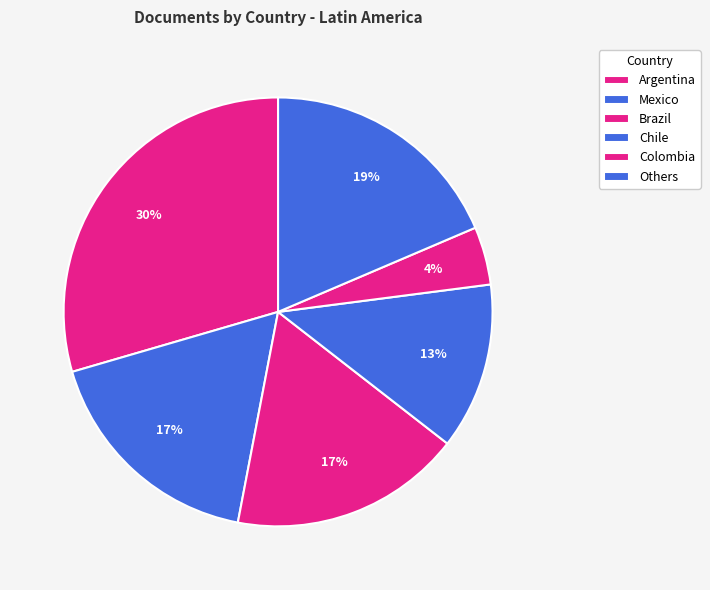

What is the largest slice in the pie chart?

Argentina